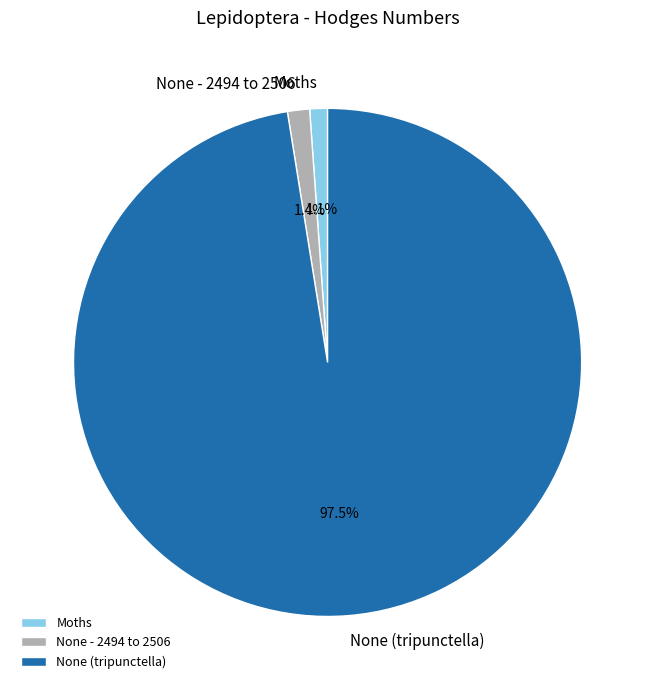

Do None (tripunctella) and None - 2494 to 2506 together represent more than half of the pie?

Yes